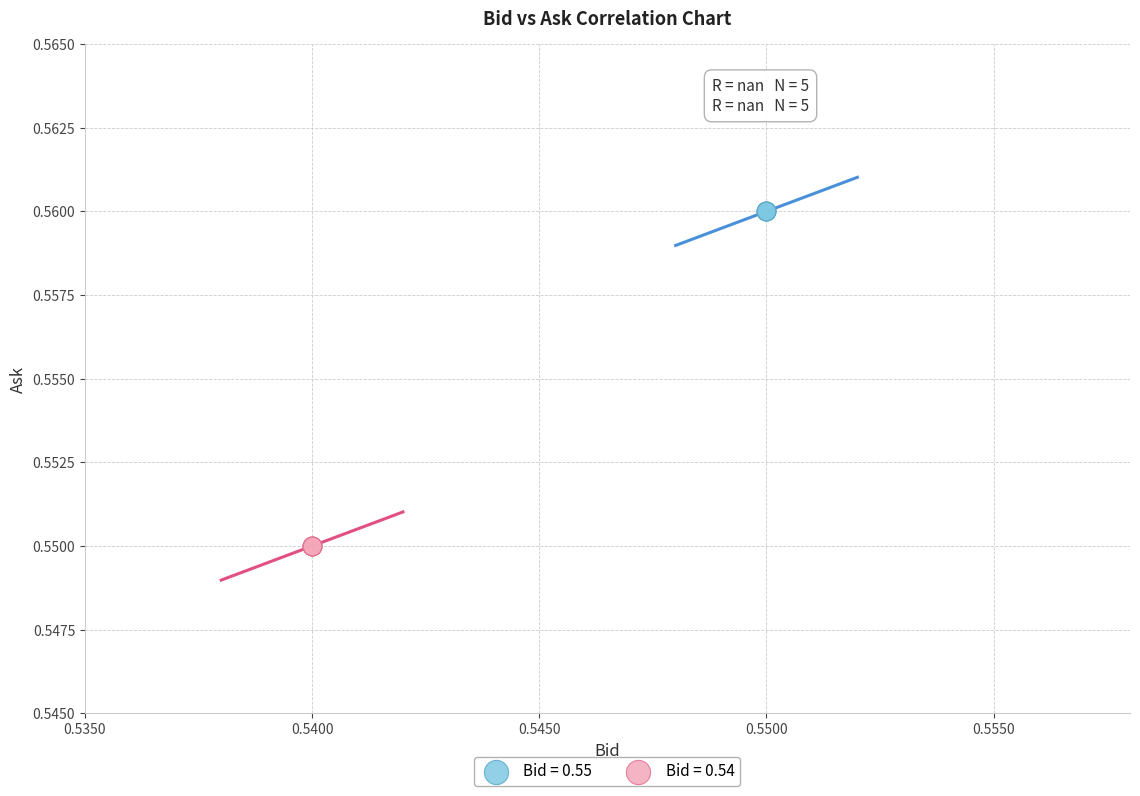

Which series contains the highest Y value?

Bid = 0.55